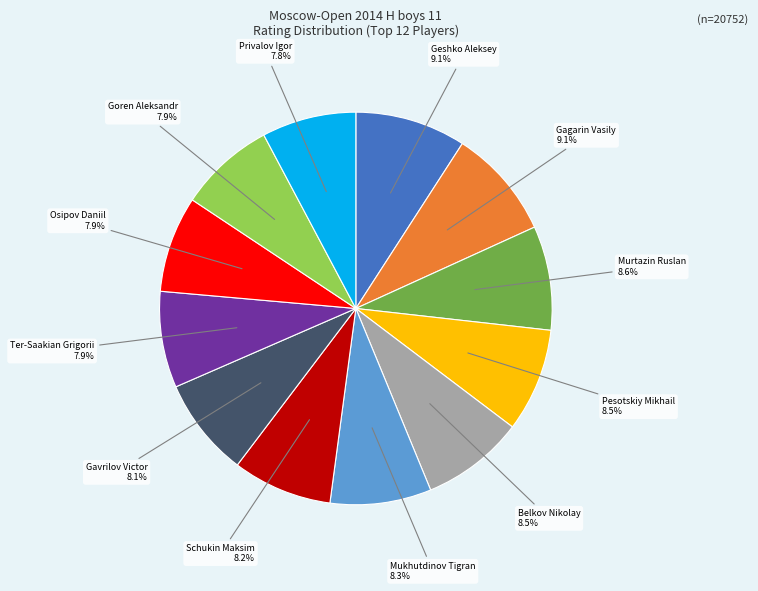

Count the number of slices in the pie.

12